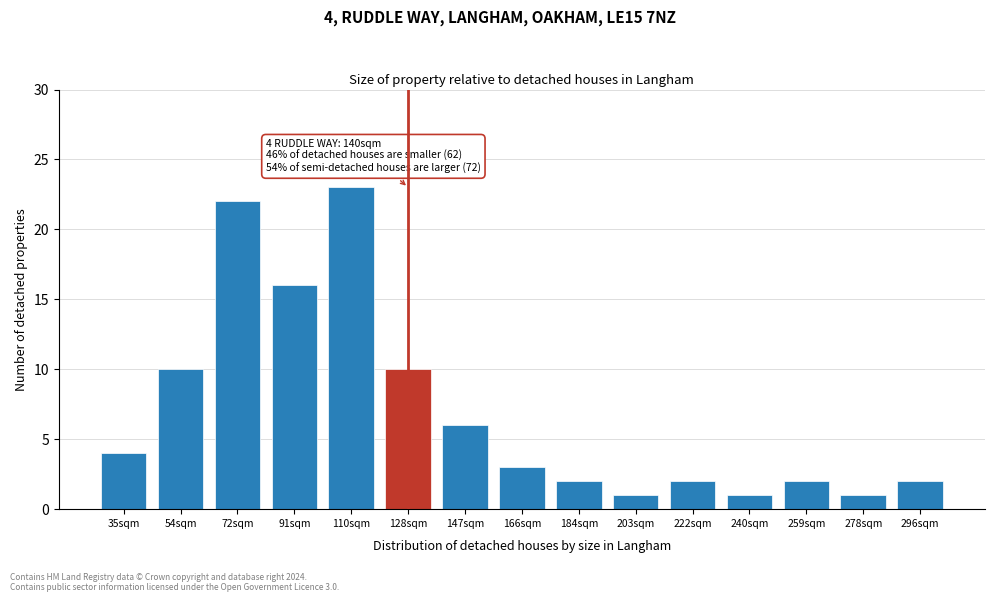

Reading left to right, extract all data points from this chart.

4	10	22	16	23	10	6	3	2	1	2	1	2	1	2